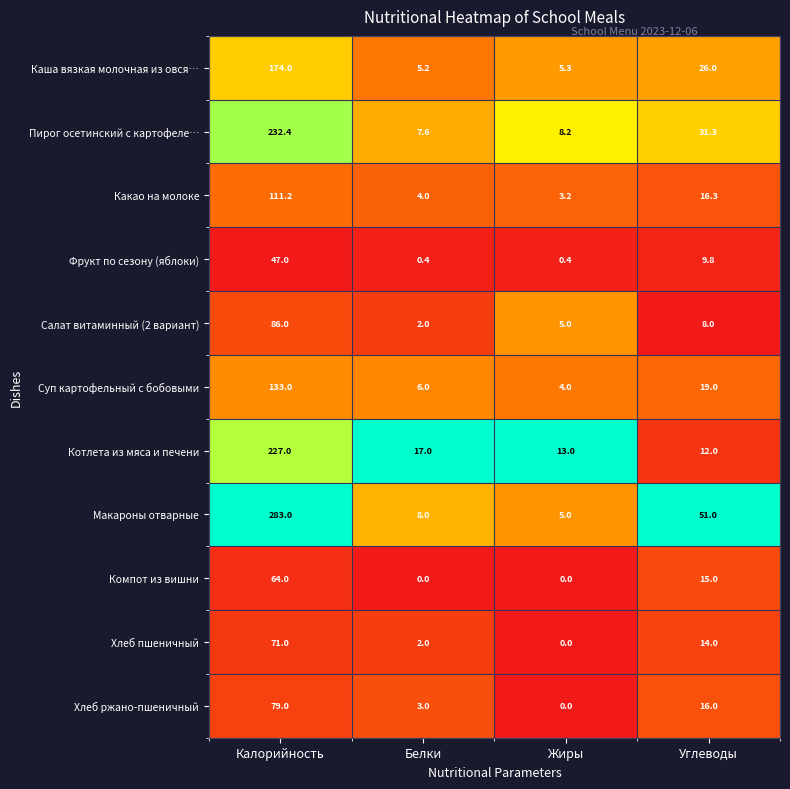

Which series changed the most between Белки and Углеводы?

Макароны отварные